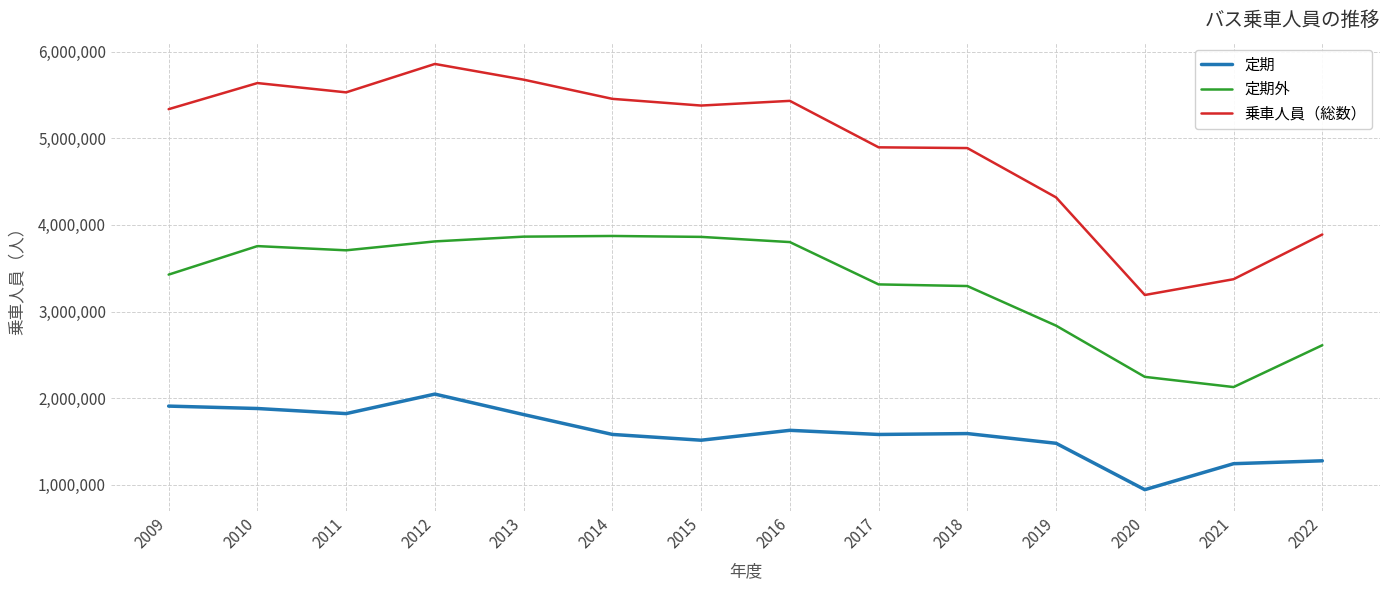

Which category has the lowest value across all series?

2020